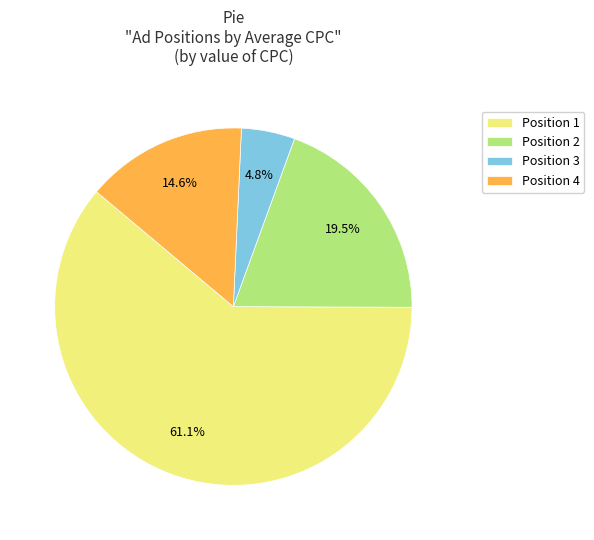

What is the ratio of the value at Position 3 to the value at Position 4?

0.3